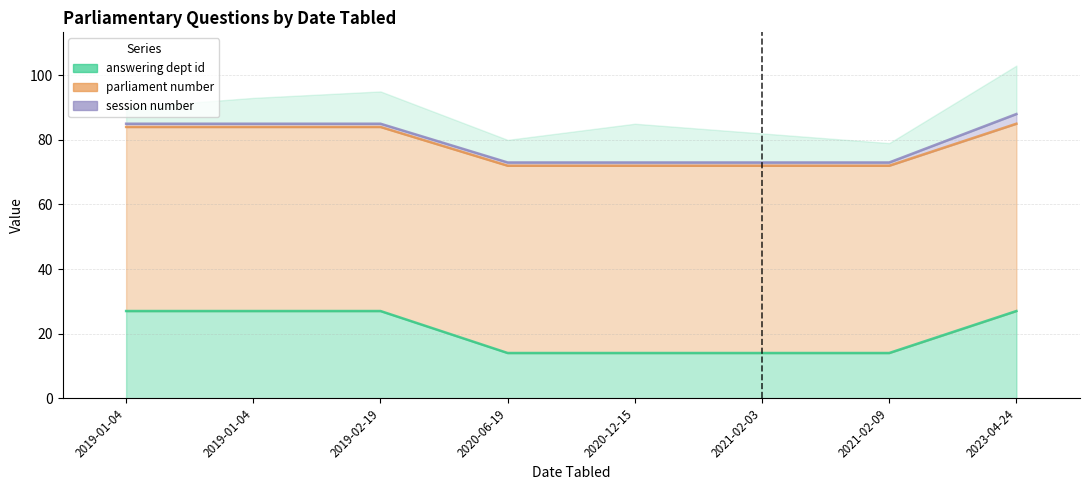

How many categories are shown in the chart?

8